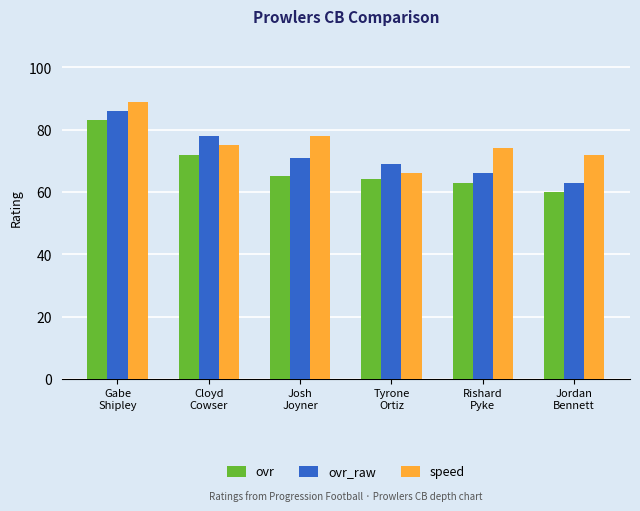

Where is speed nearest to the value 77?

Josh
Joyner